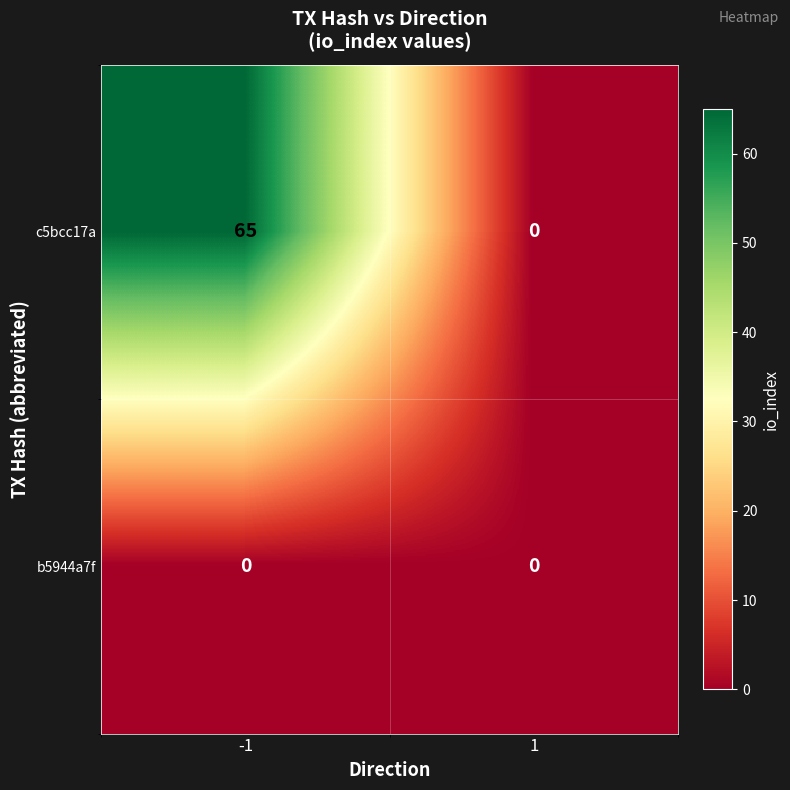

Reading left to right, extract all data points from this chart.

c5bcc17a: 65	0
b5944a7f: 0	0